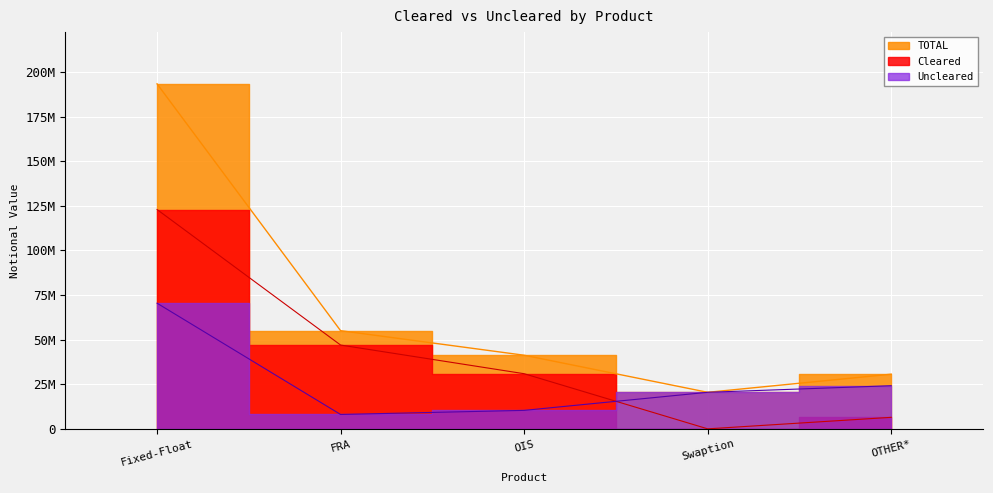

What is the total value across all series at FRA?

110022606